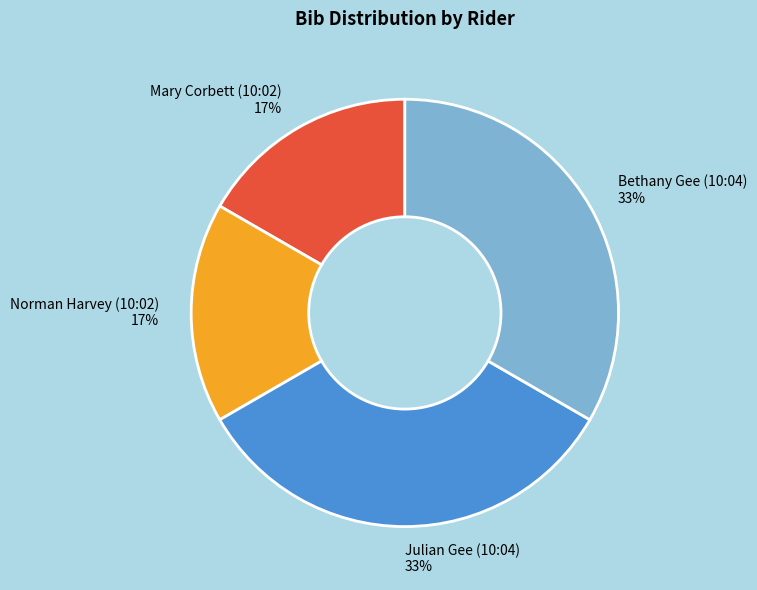

To the nearest percent, what portion does Julian Gee (10:04) represent?

33%